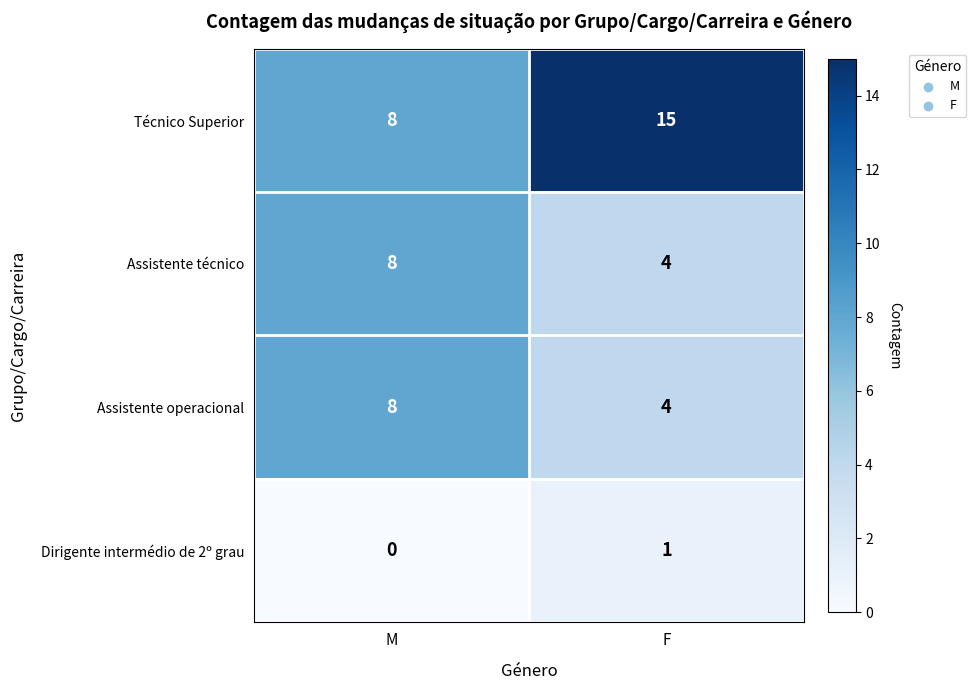

What is the difference between the maximum and minimum values in the Técnico Superior series?

7